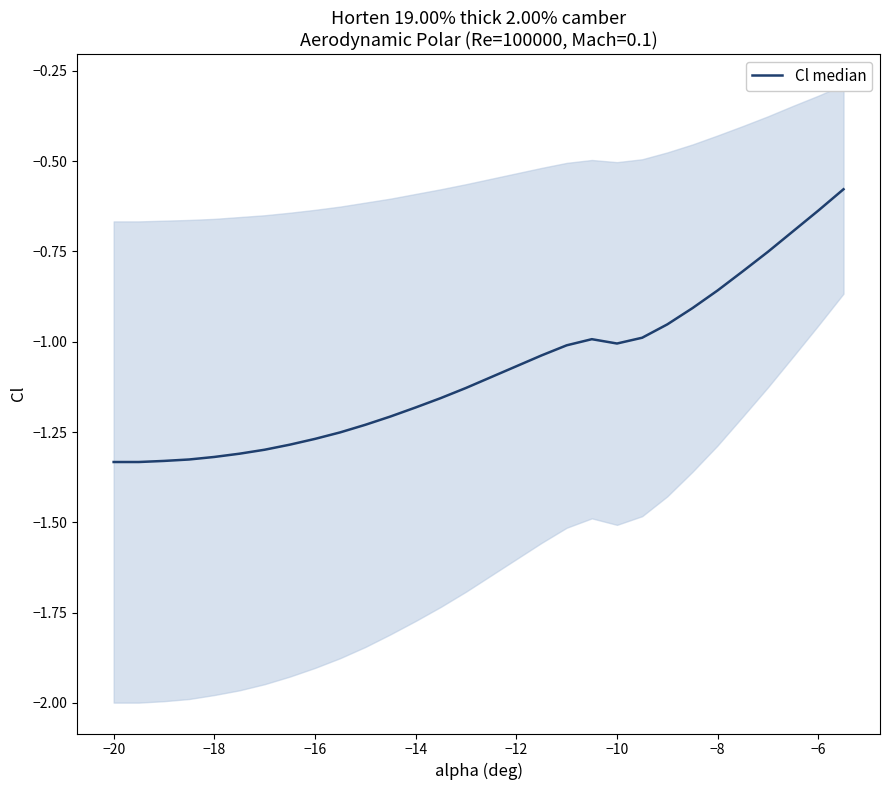

True or false: the data shows -1.8 at −8.

False